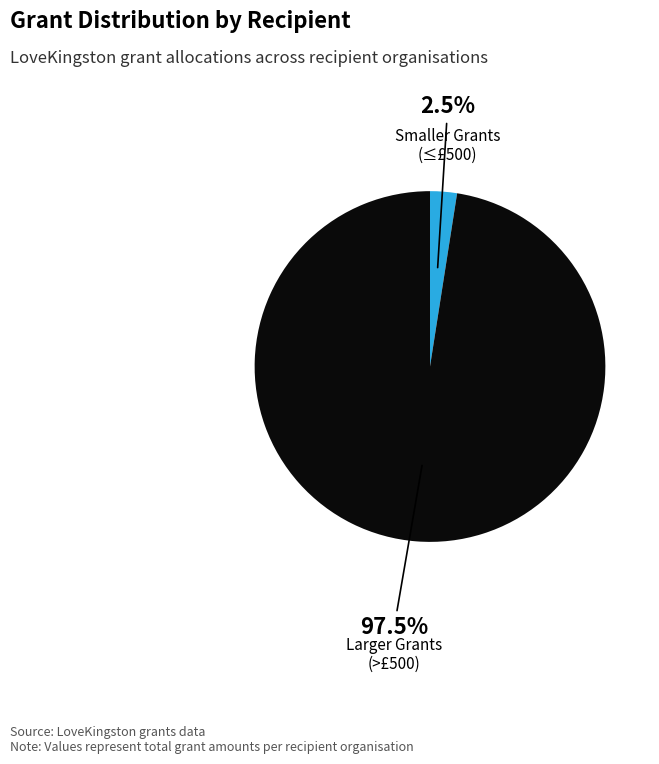

Is there any slice that represents more than half of the pie?

Yes